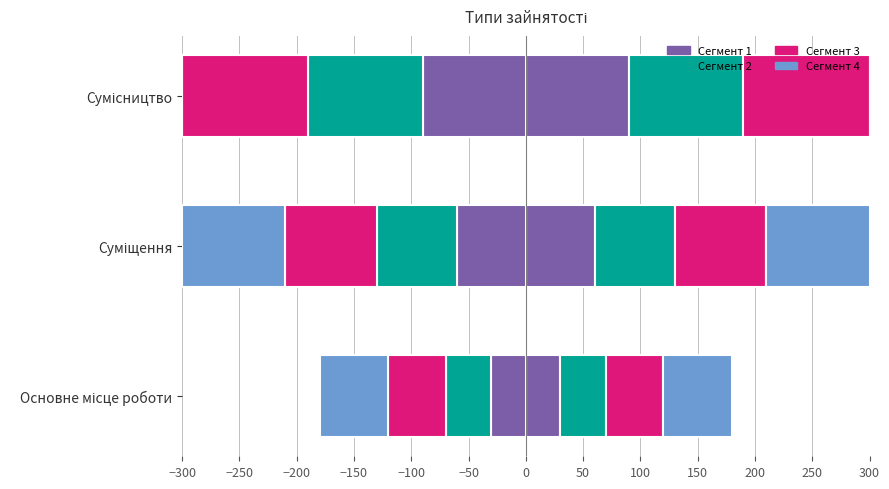

Which category has the lowest value across all series?

Основне місце роботи